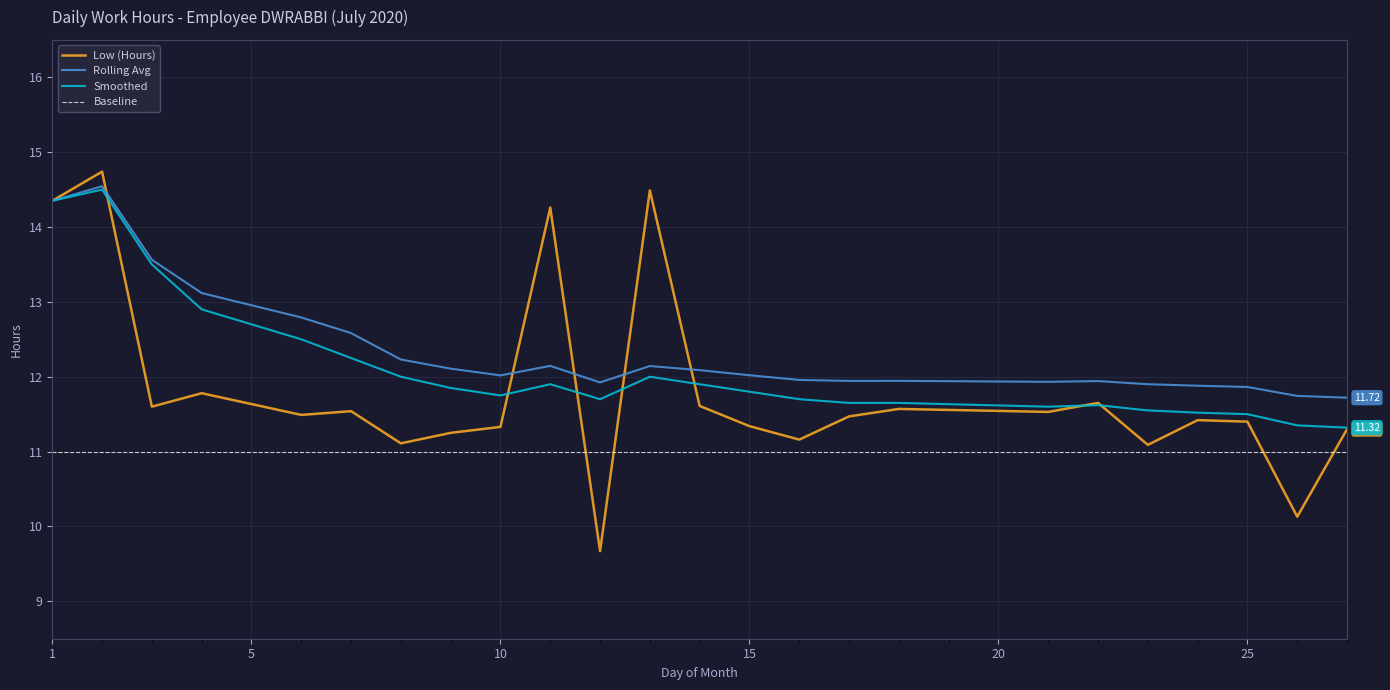

True or false: Baseline and Smoothed cross at least once.

False